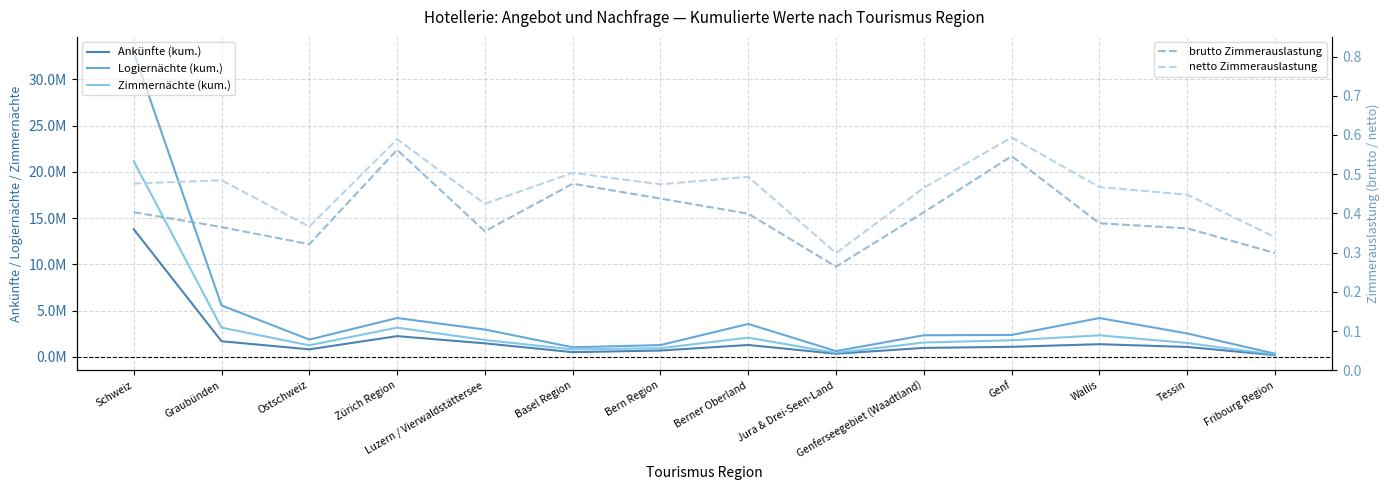

Is the value of netto Zimmerauslastung at Tessin greater than the value of Logiernächte (kum.) at Luzern / Vierwaldstättersee?

No